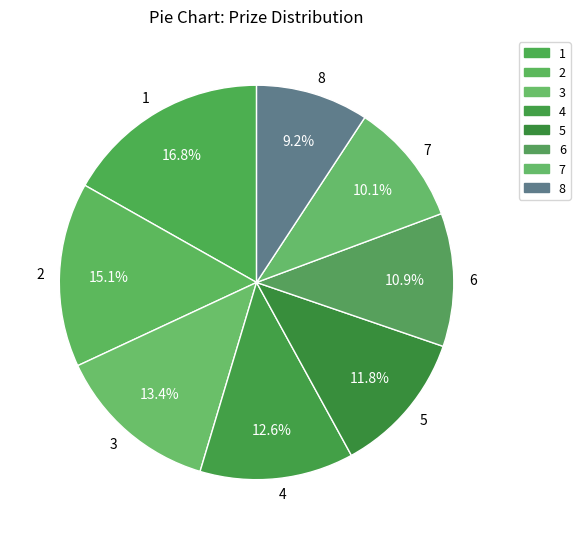

Does 3 represent more than half of the total?

No